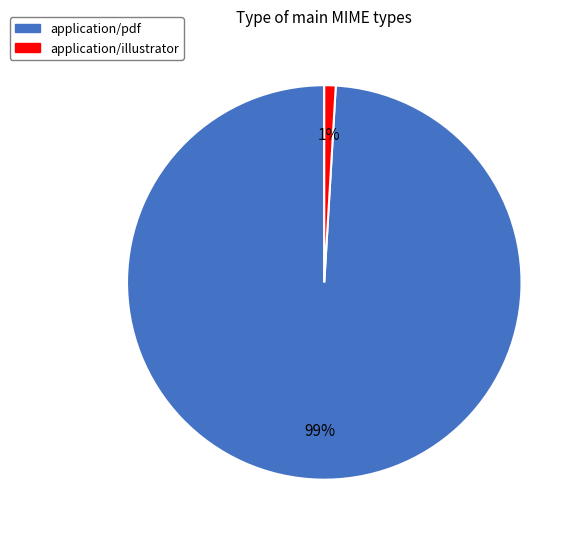

To the nearest percent, what percentage of the pie is application/illustrator?

1%